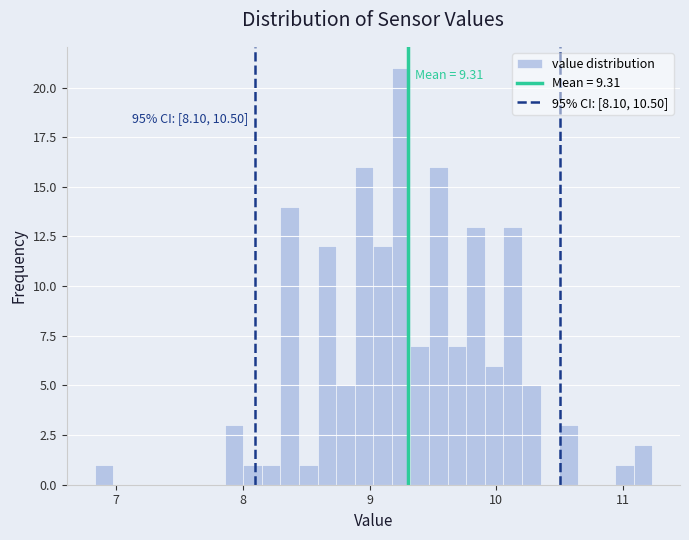

Read against the x-axis, roughly where is the centre of the tallest bar?

9.3